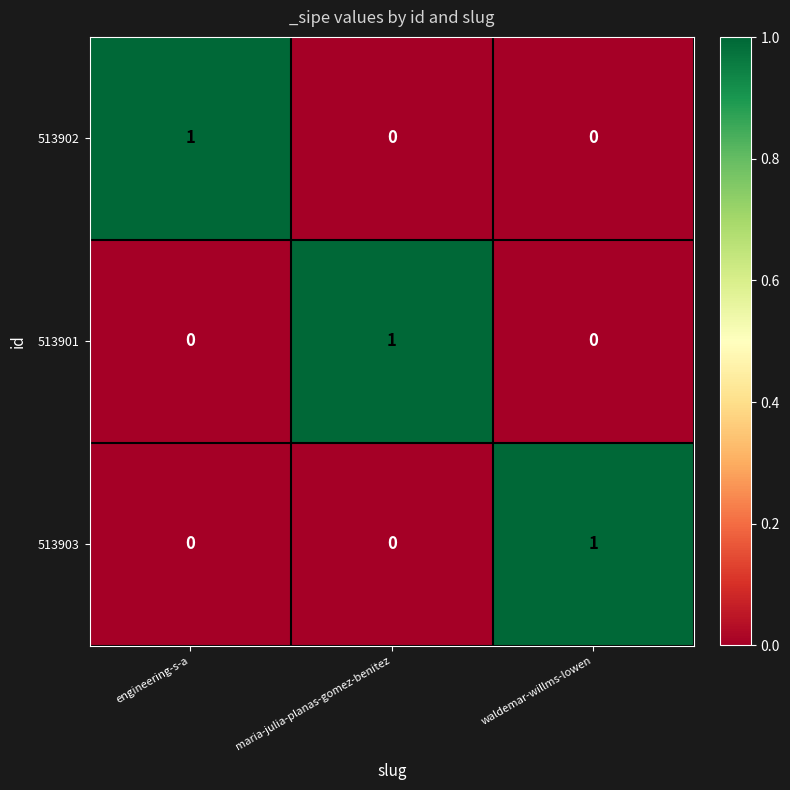

The 513903 series shows 0 at maria-julia-planas-gomez-benitez. True or false?

True